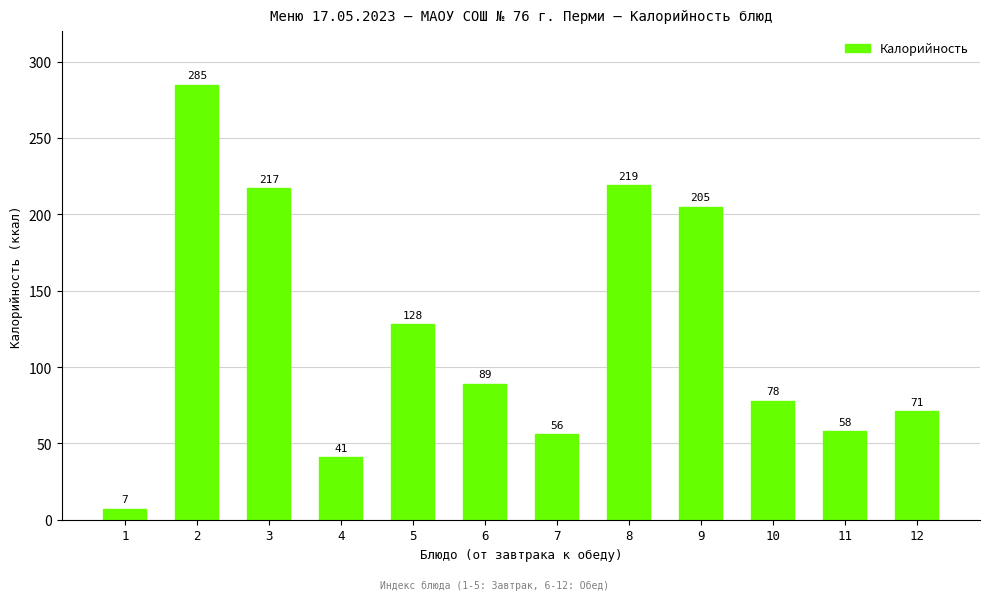

How many distinct data groups are displayed?

1